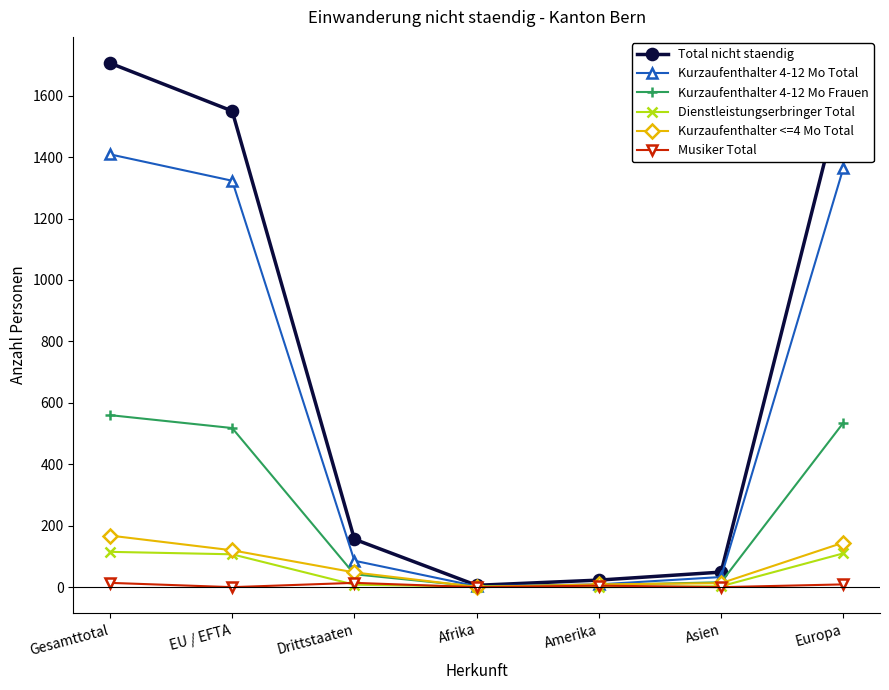

What is the value of the Musiker Total point at the 3rd from the left?

14